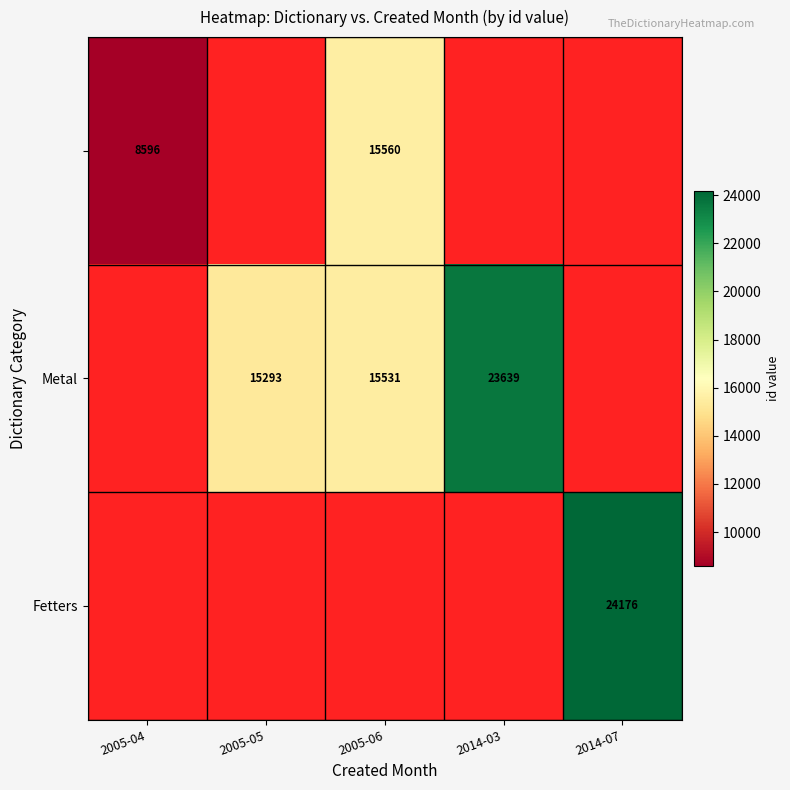

True or false: Fetters has a value of 40065 at 2014-07.

False